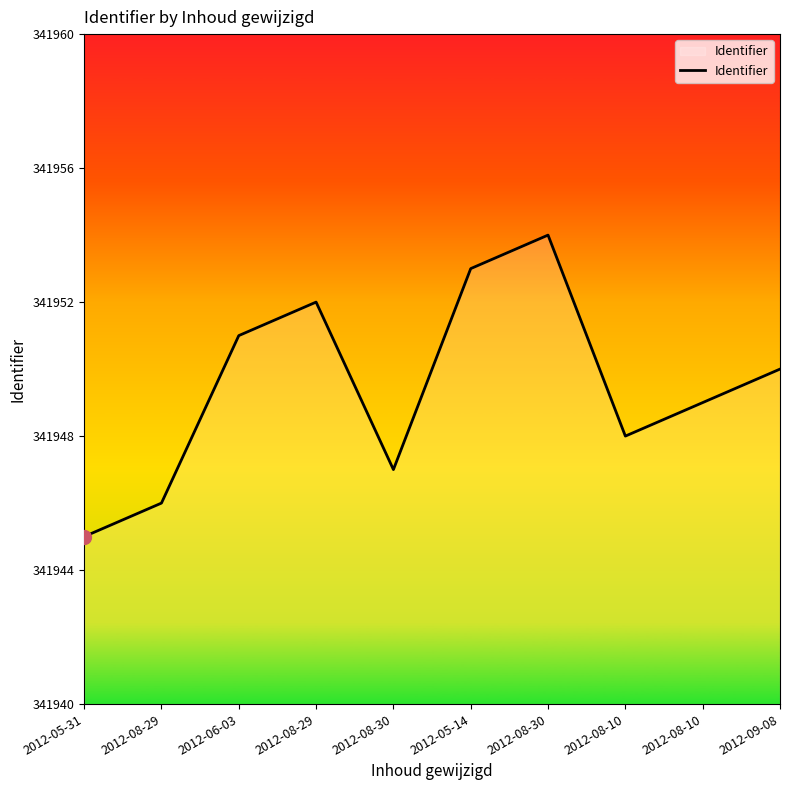

Reading left to right, transcribe all the data shown in this chart.

341945	341946	341951	341952	341947	341953	341954	341948	341949	341950